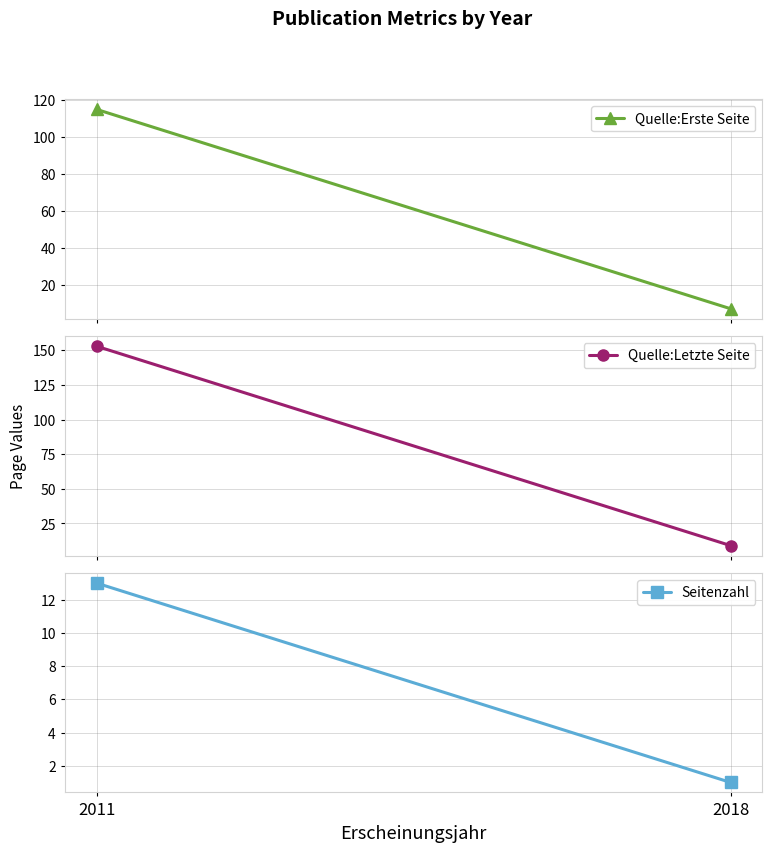

Reading left to right, transcribe all the data shown in this chart.

Quelle:Erste Seite: 115	7
Quelle:Letzte Seite: 153	9
Seitenzahl: 13	1